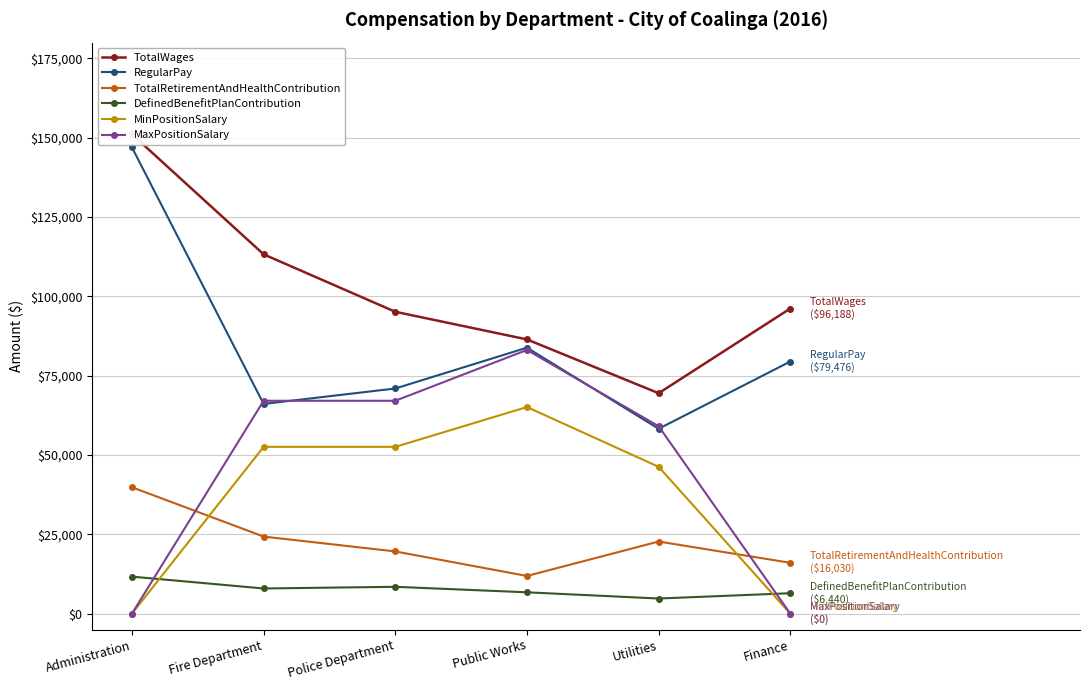

Which series has the widest spread of values?

RegularPay